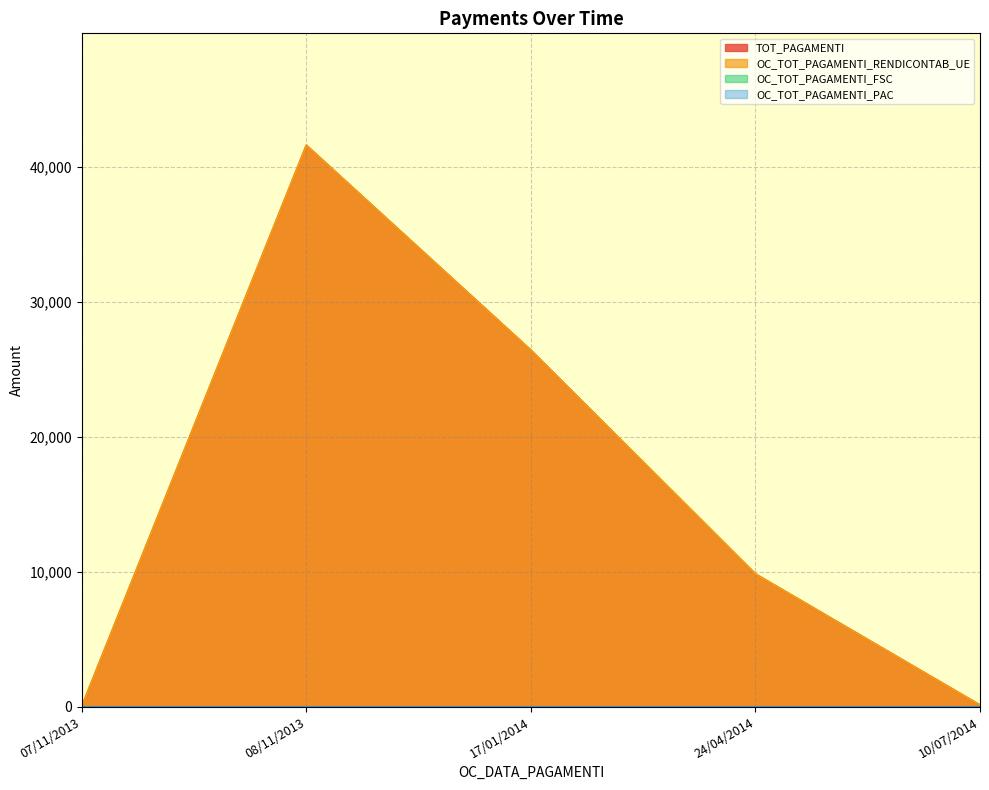

What is the difference between the maximum and minimum values in the OC_TOT_PAGAMENTI_RENDICONTAB_UE series?

41563.8